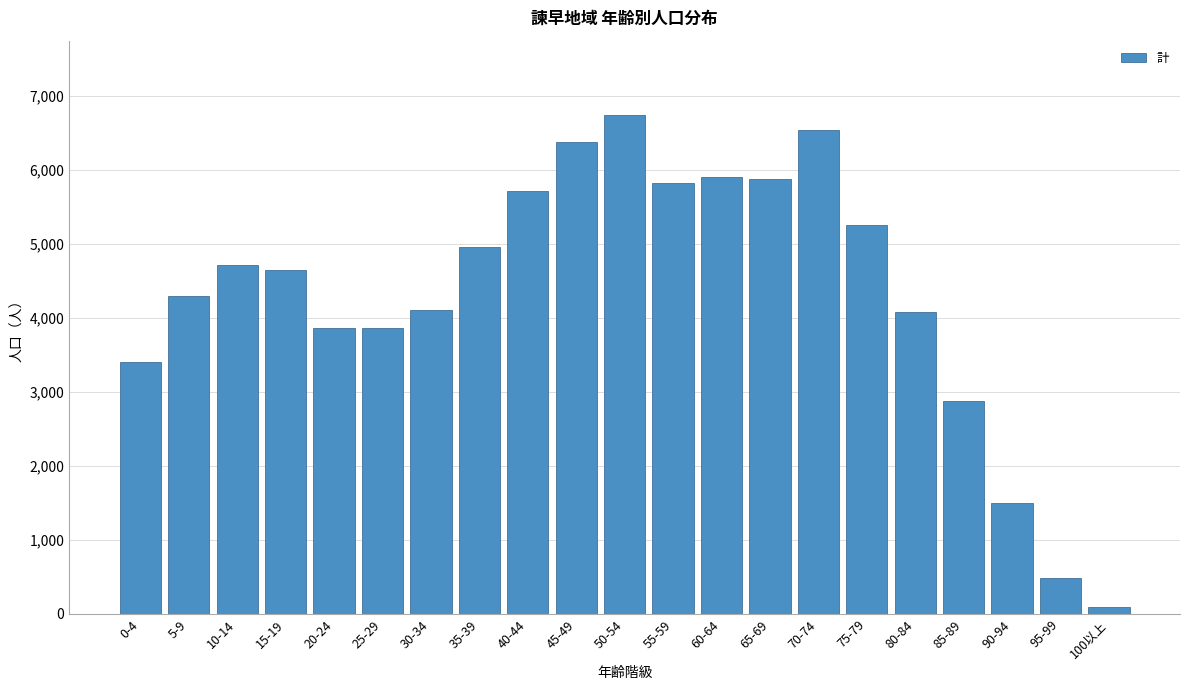

What is the difference between the maximum and minimum values?

6649